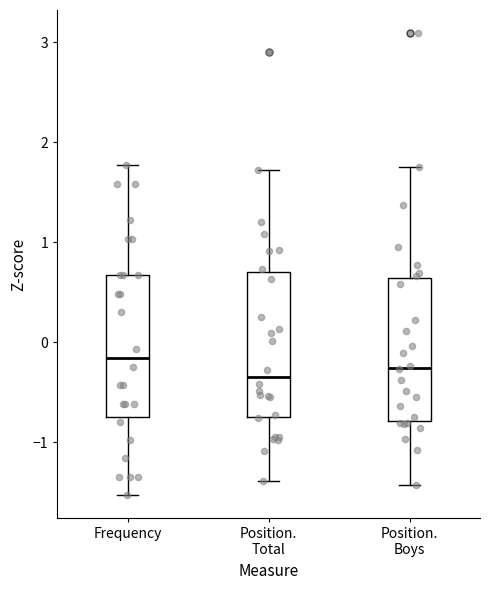

Where is the upper edge of the box for Frequency on the y-axis? The values are not printed on the chart, so give them approximately, as read against the axis.

0.7